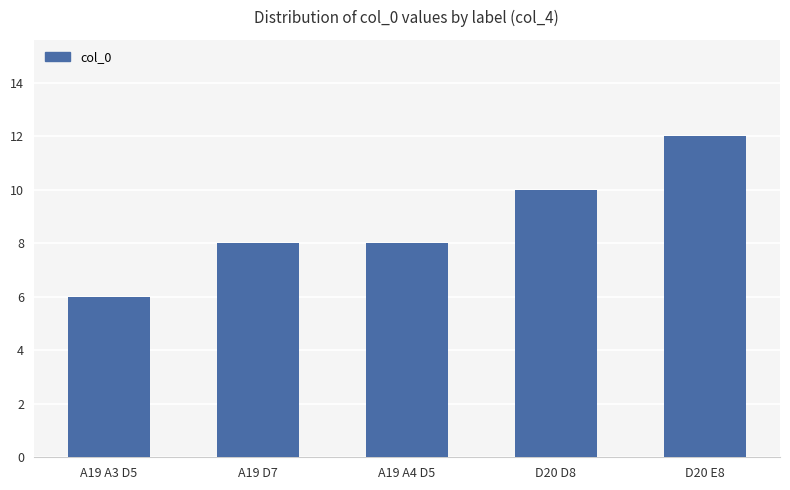

Between A19 A4 D5 and D20 E8, which is larger?

D20 E8